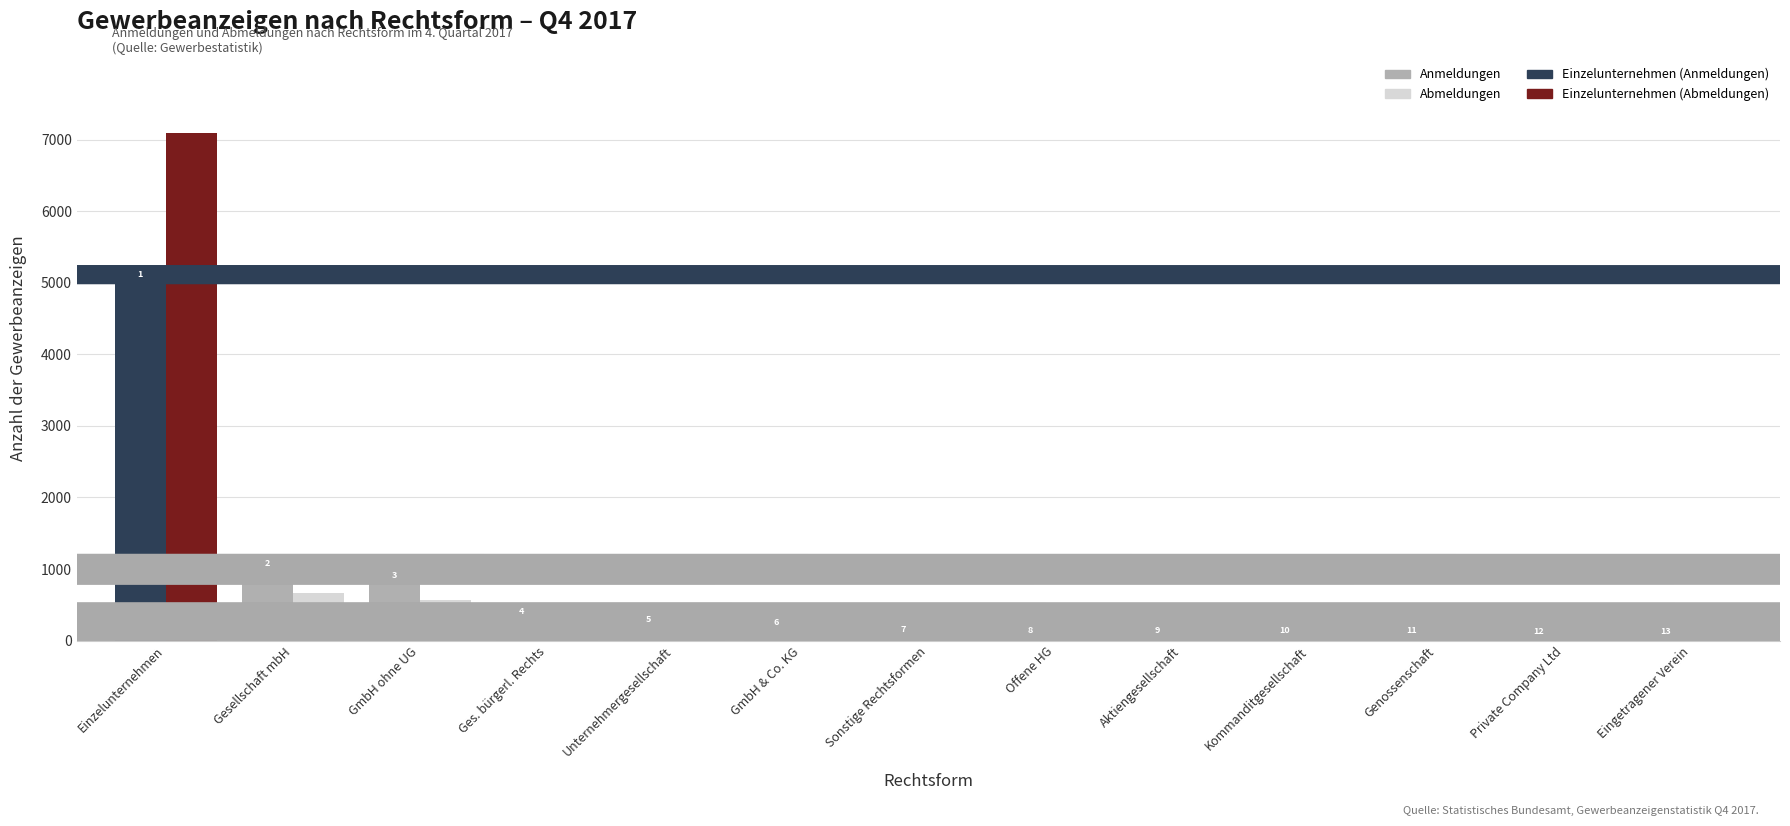

What is the label of the 1st bar from the left?

Einzelunternehmen